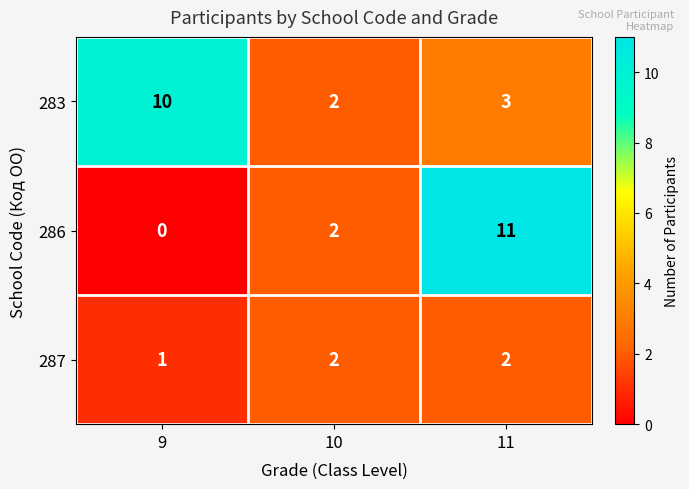

Is the value of 286 at 10 greater than the value of 283 at 11?

No